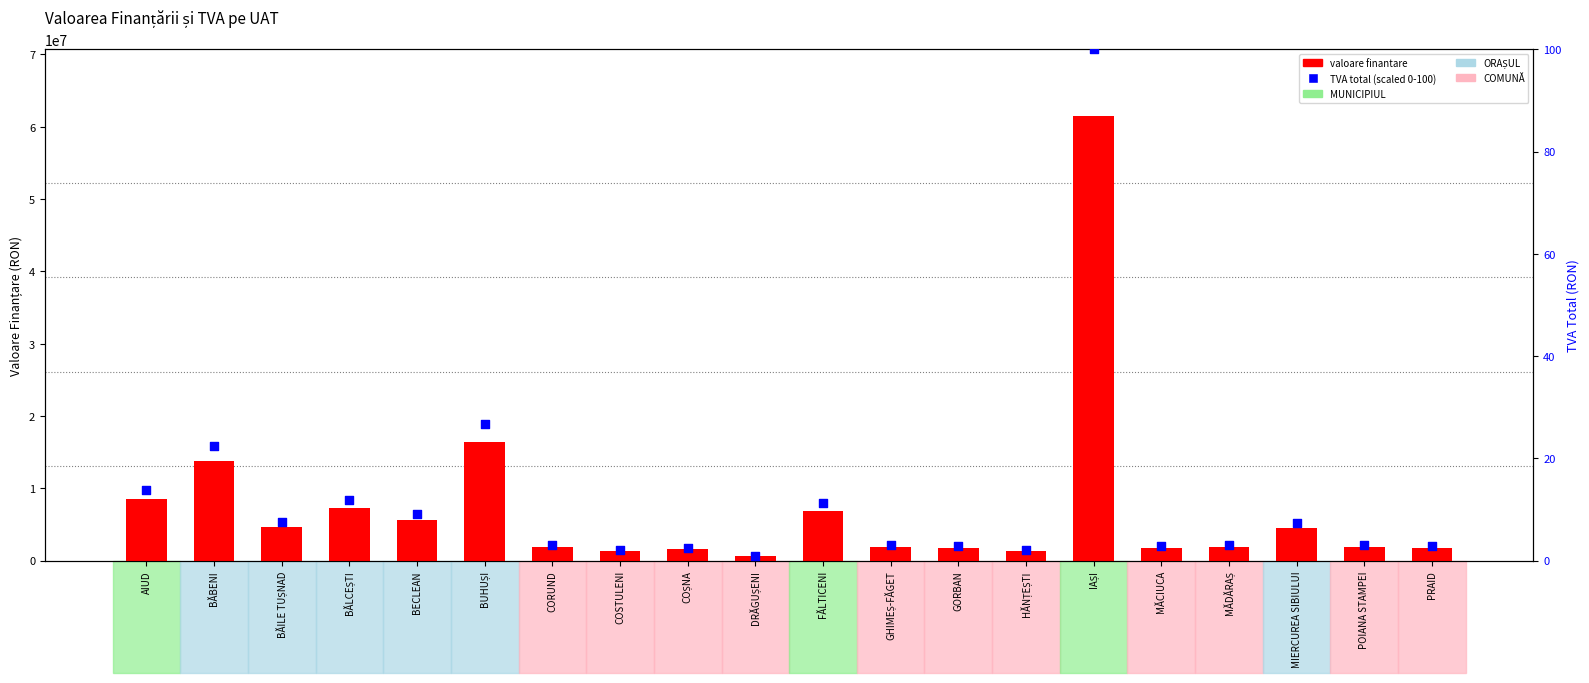

Which series has the largest Y range (max minus min)?

valoare finantare